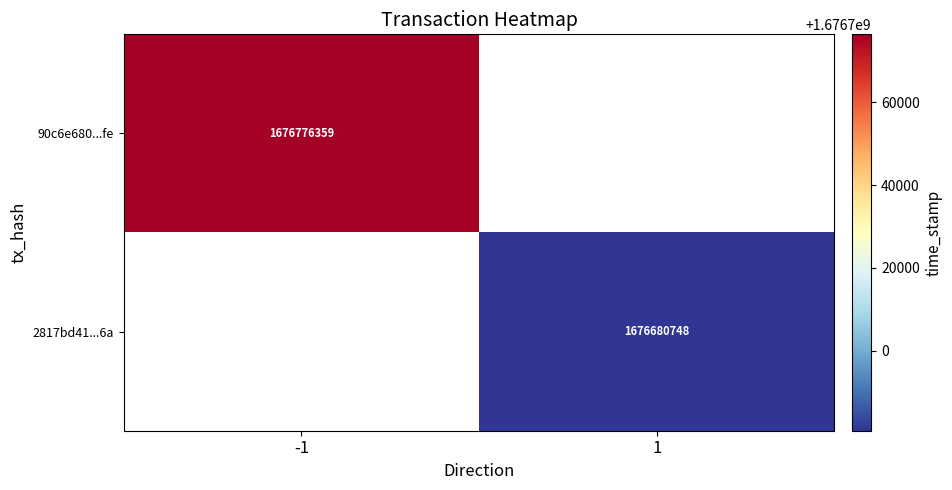

Is the value of 2817bd41...6a at 1 greater than the value of 90c6e680...fe at -1?

No